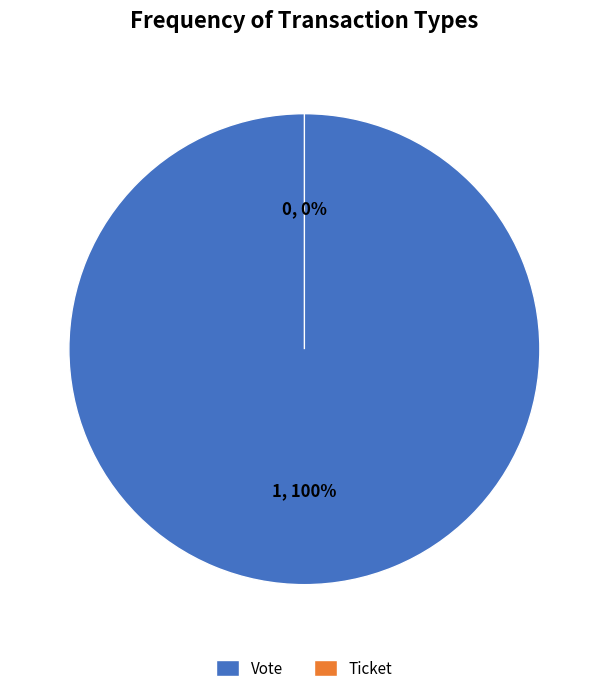

To the nearest percent, what is the difference between the largest and smallest slice percentages?

100%